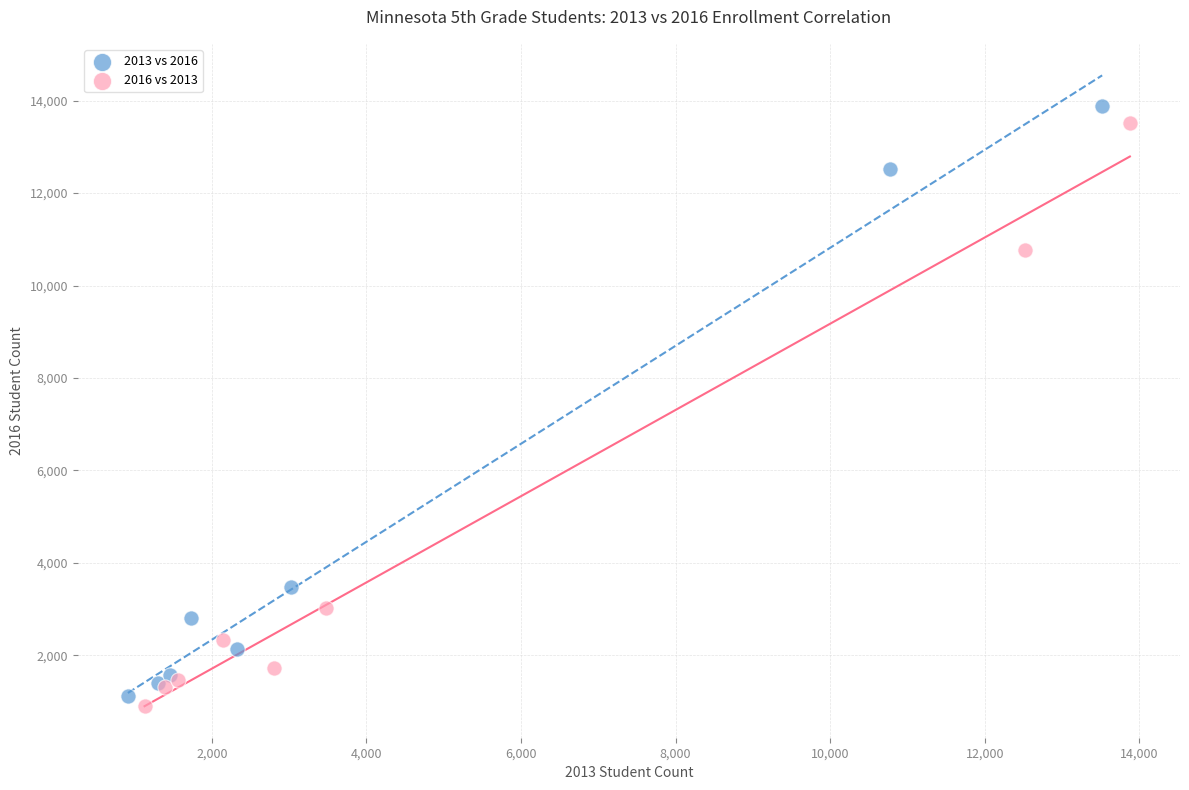

Which series has the widest spread of Y values?

2013 vs 2016